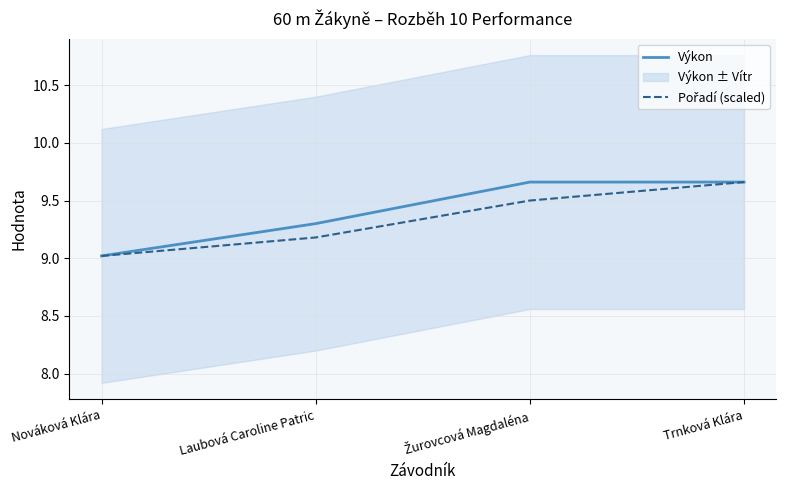

Reading left to right, what are all the values shown in this chart?

Výkon: Nováková Klára=9.0	Laubová Caroline Patric=9.3	Žurovcová Magdaléna=9.7	Trnková Klára=9.7
Pořadí (scaled): Nováková Klára=9.0	Laubová Caroline Patric=9.2	Žurovcová Magdaléna=9.5	Trnková Klára=9.7